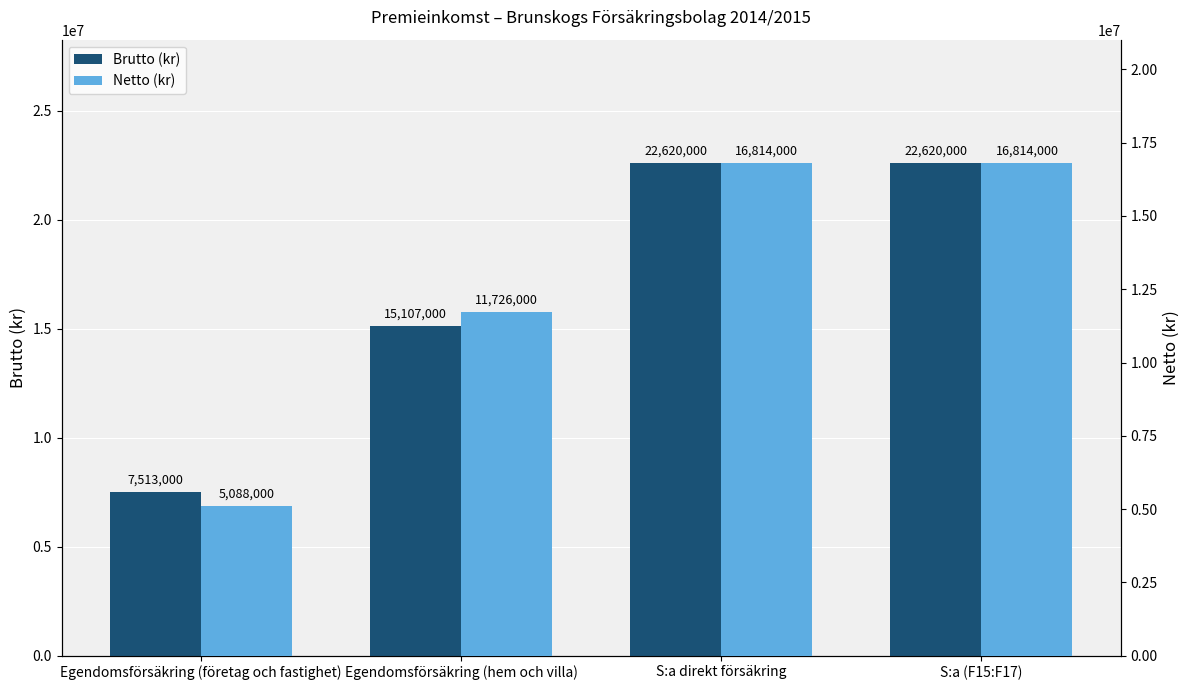

What is the difference between the Netto (kr) values at Egendomsförsäkring (företag och fastighet) and S:a (F15:F17)?

11726000